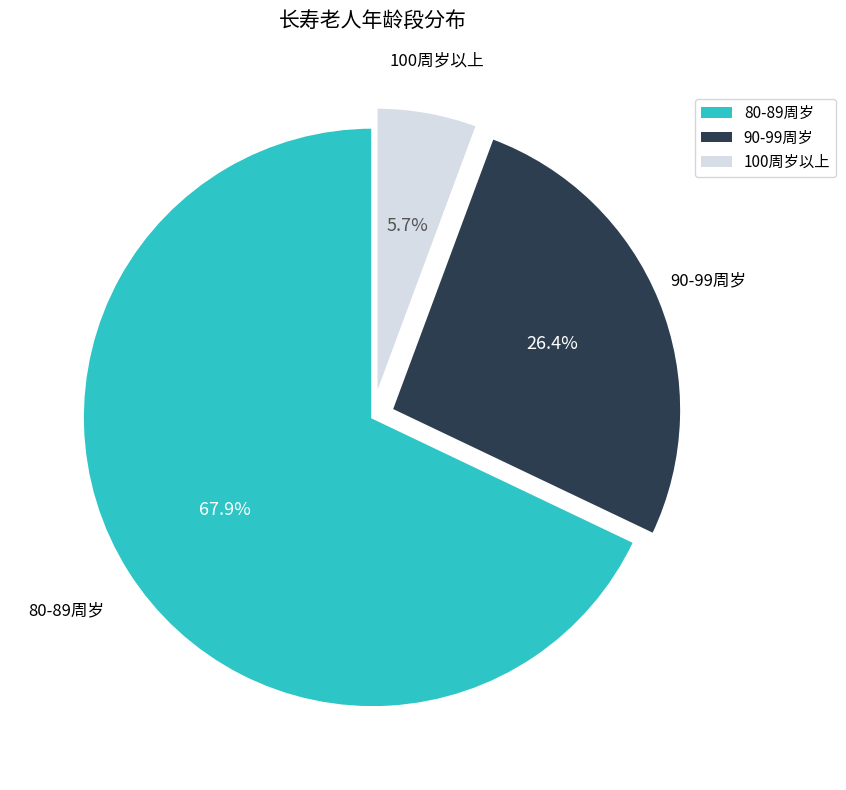

How many segments does this pie chart have?

3